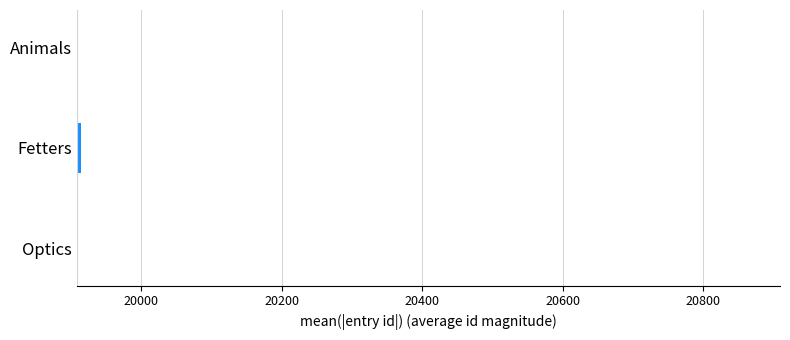

True or false: the data shows 5643.8 at Optics.

False